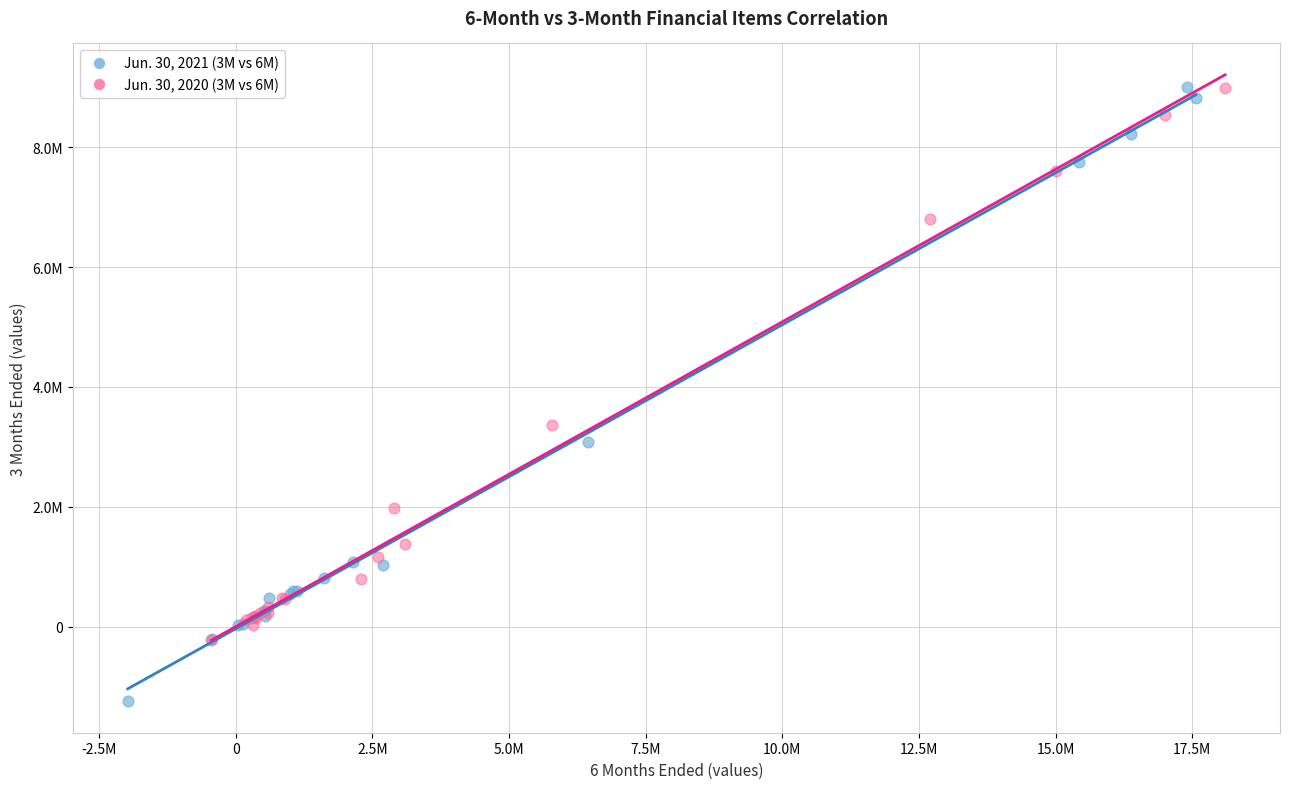

What are all the series names shown in the legend?

Jun. 30, 2021 (3M vs 6M), Jun. 30, 2020 (3M vs 6M)